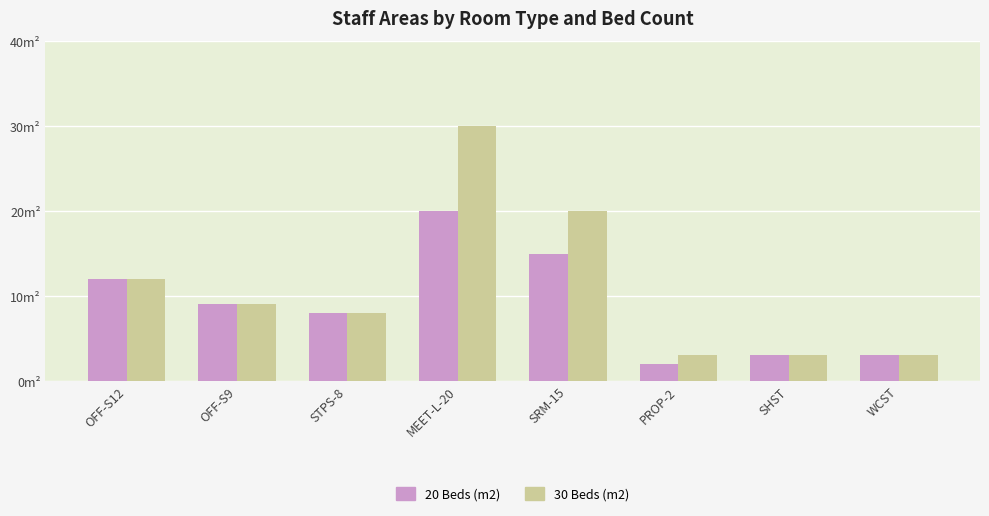

Which category has the highest value across all series?

MEET-L-20